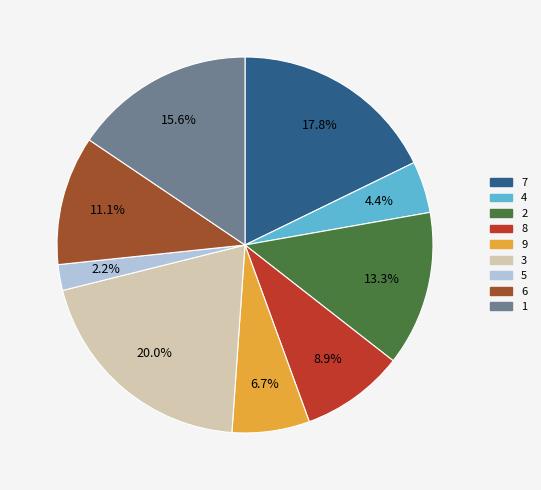

To the nearest percent, what is the difference between the largest and smallest slice percentages?

18%